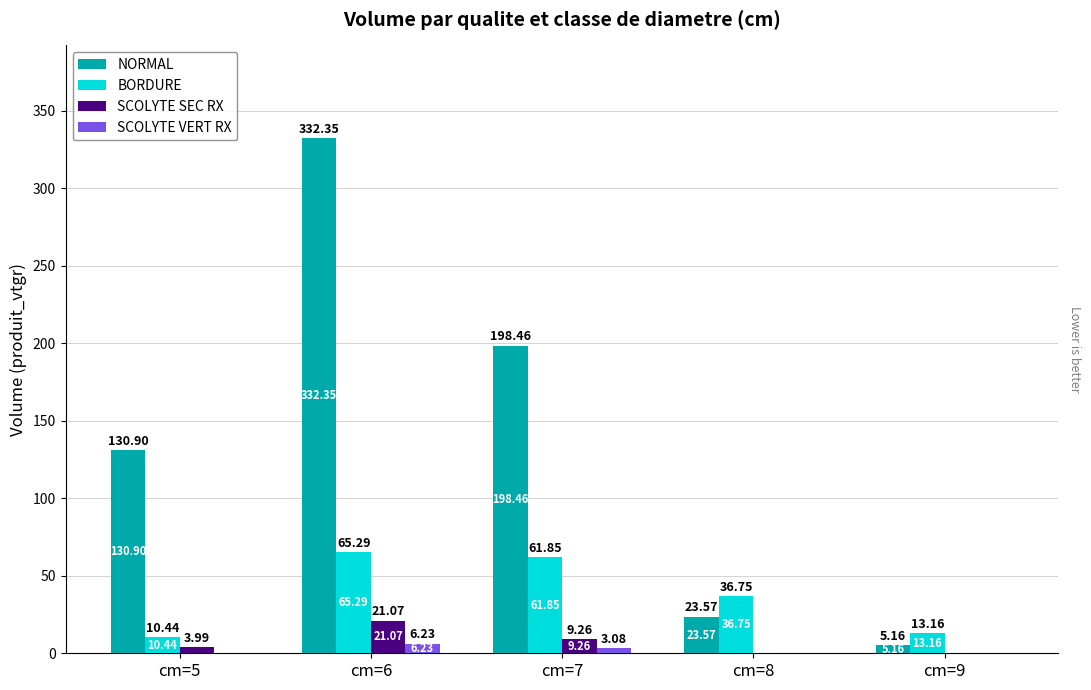

What is the sum of the SCOLYTE VERT RX values at cm=8 and cm=6?

6.2